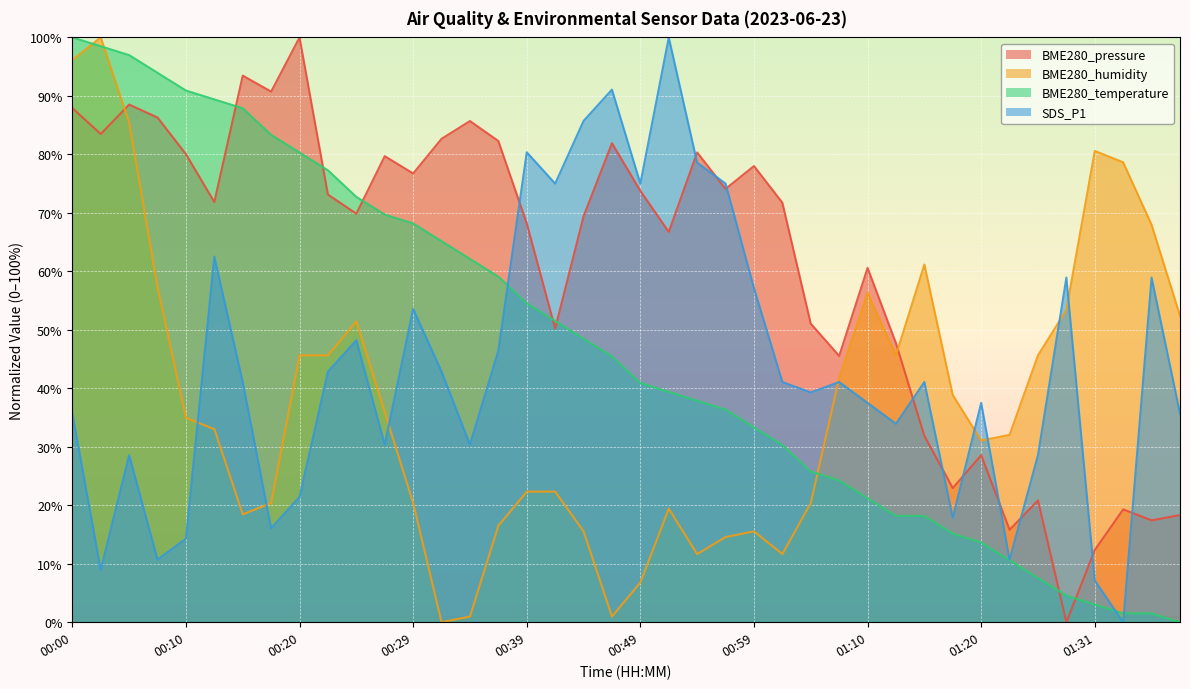

Which series has the largest total across all categories?

BME280_pressure